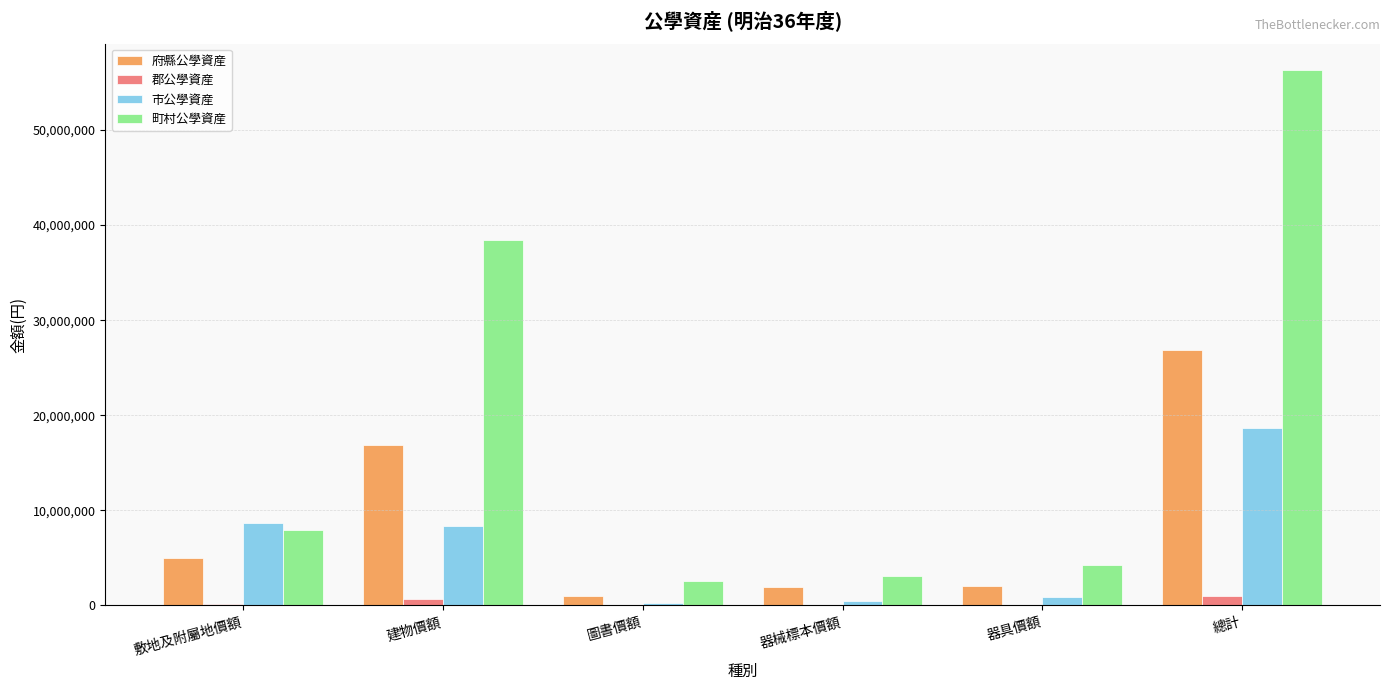

Which label corresponds to the largest value in the chart?

總計